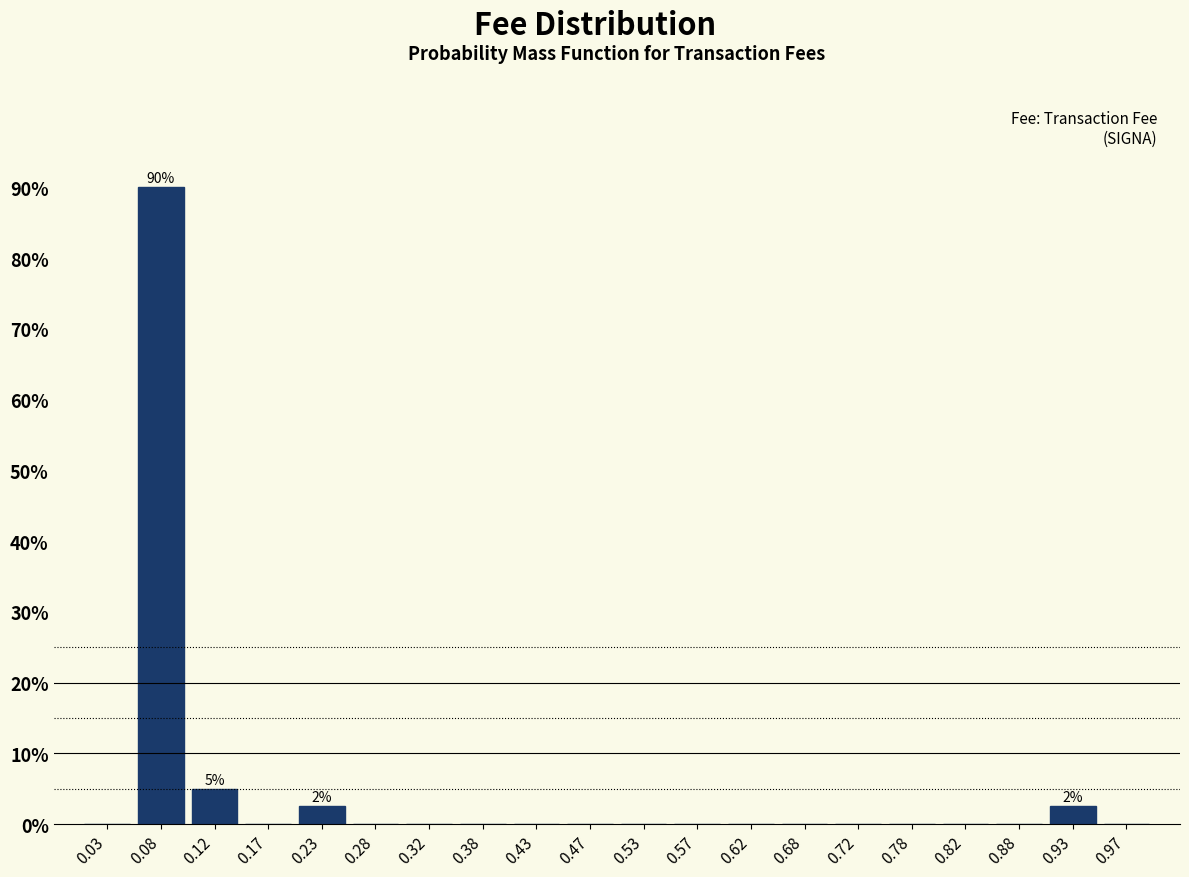

Which range on the x-axis has the tallest bar?

0.05 to 0.10